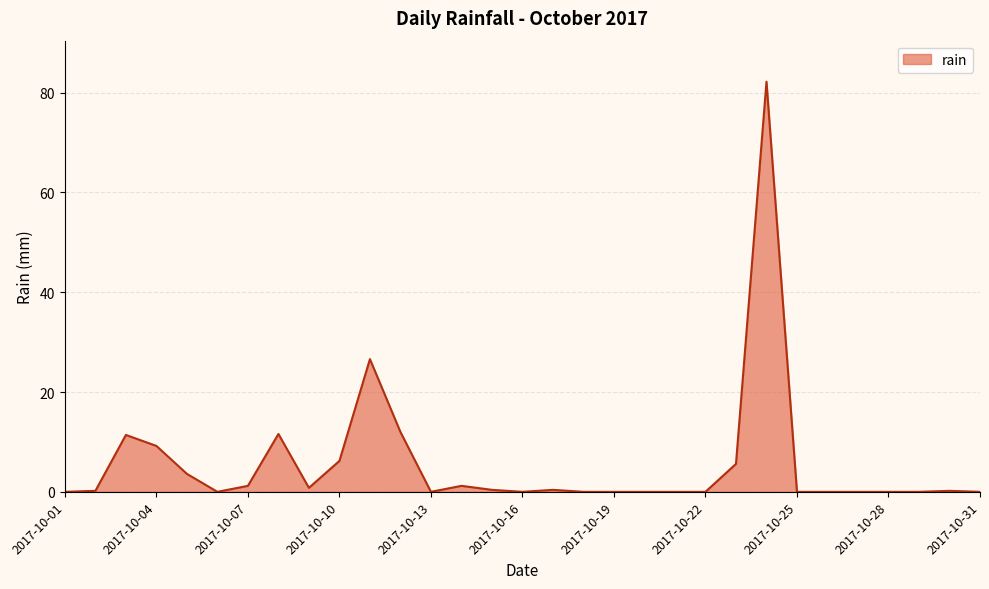

What is the maximum value shown in the chart?

82.2